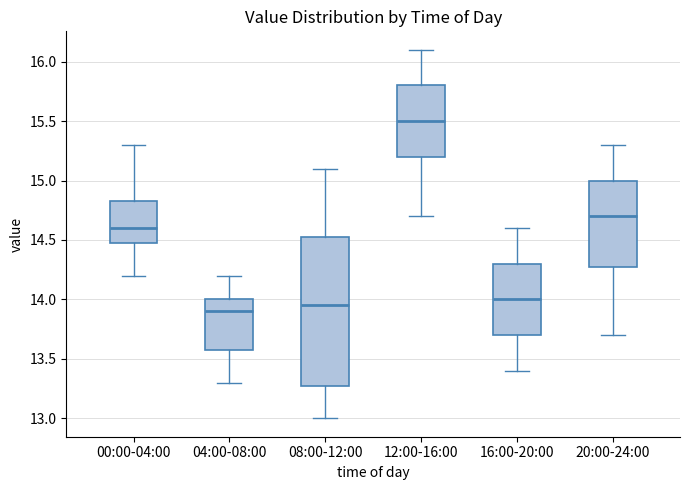

Where does the lower whisker of the box for 16:00-20:00 end on the y-axis? The values are not printed on the chart, so give them approximately, as read against the axis.

13.40